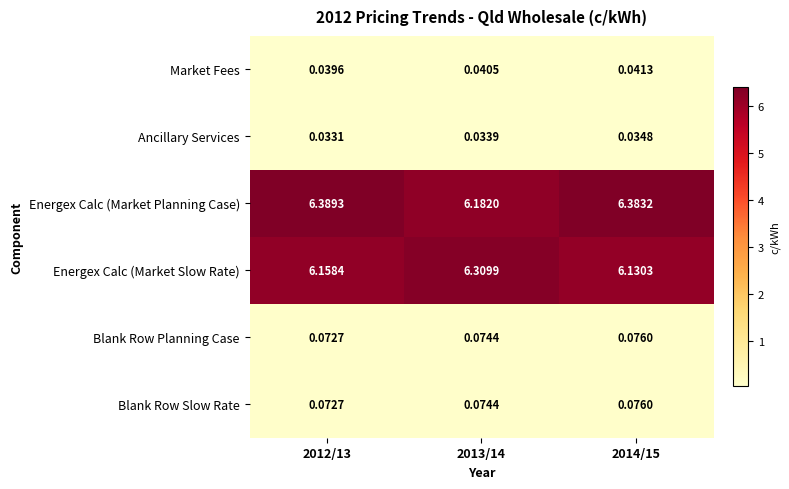

Which series has the widest spread of values?

Energex Calc (Market Planning Case)